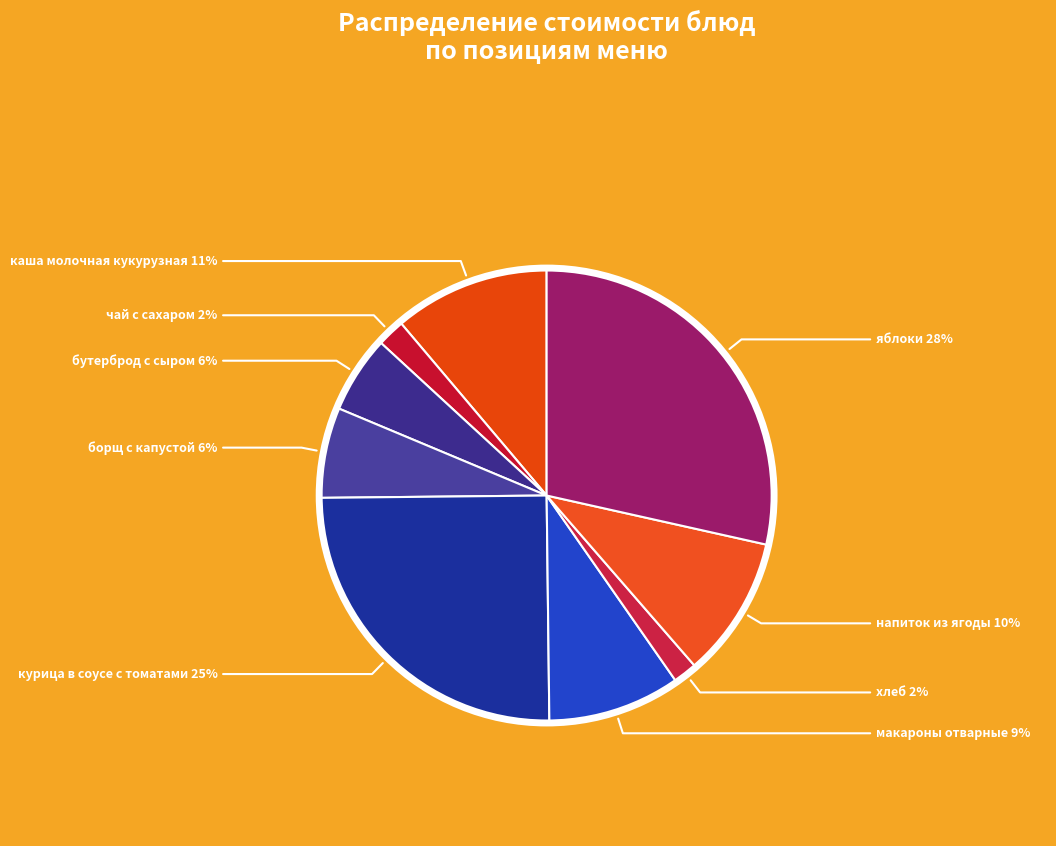

Combined, do борщ с капустой and чай с сахаром account for over 50%?

No